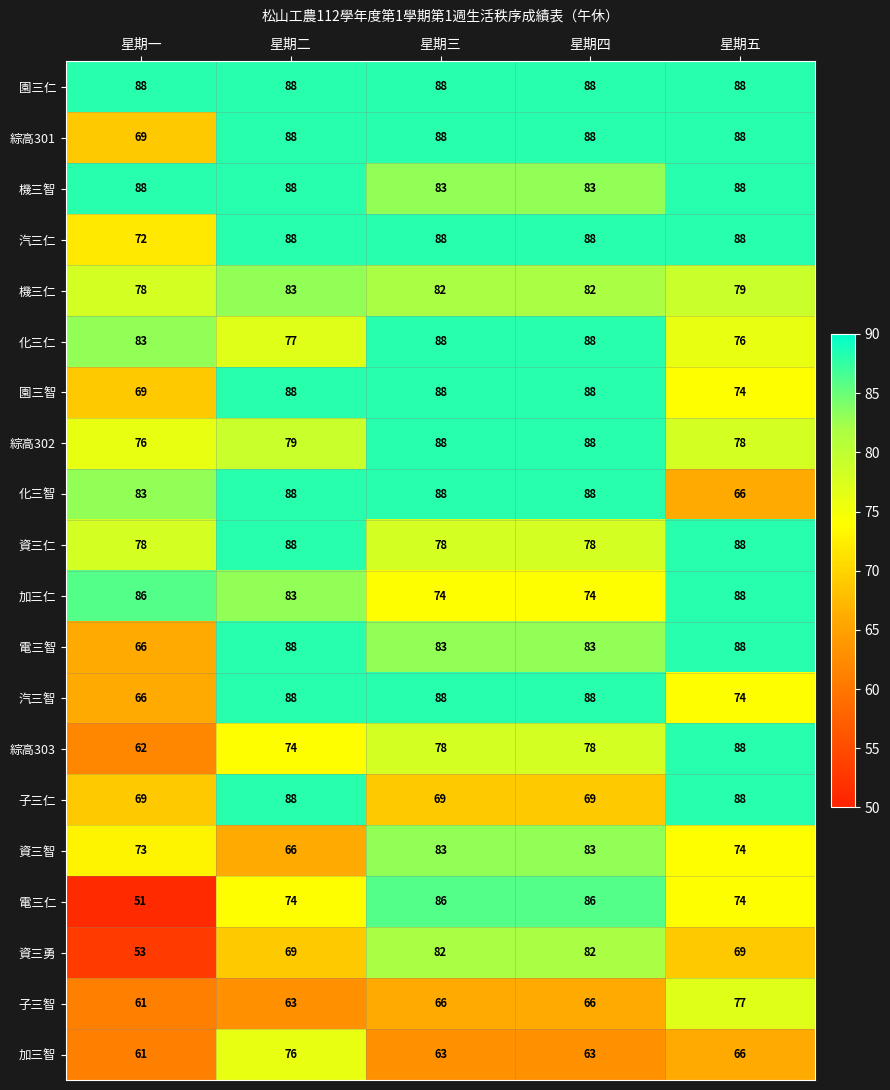

What is the minimum value for 加三仁?

74